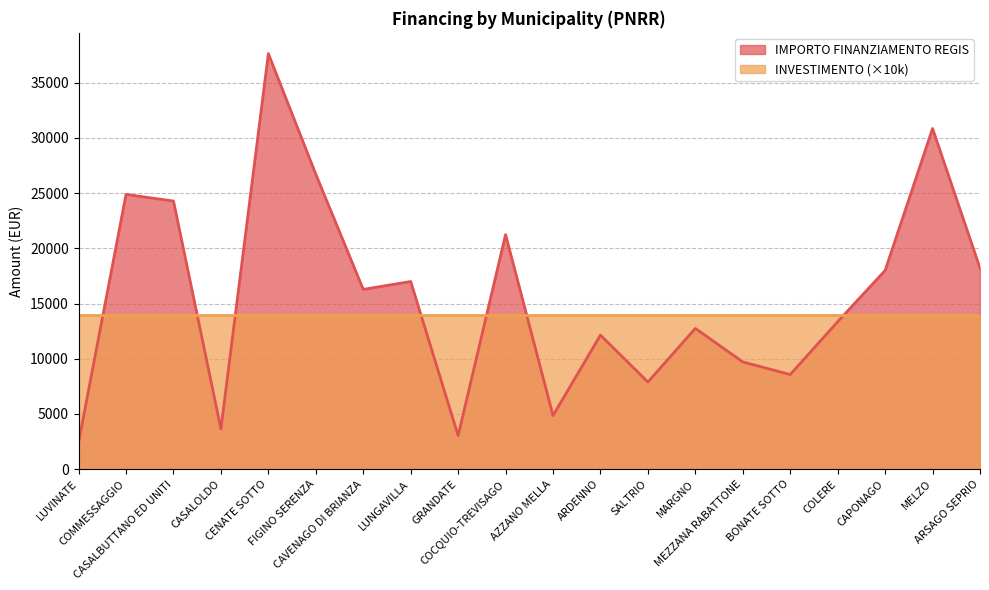

Reading right to left, extract all data points from this chart.

18210	30852	17997	13354	8570	9712	12747	7891	12140	4856	21245	3035	16996	16283	26708	37634	3642	24280	24887	2428